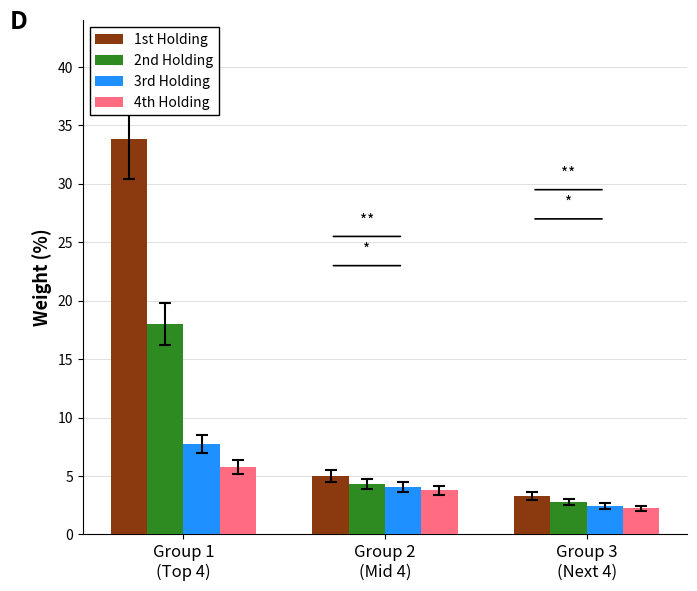

True or false: 2nd Holding has a value of 6.6 at Group 2
(Mid 4).

False